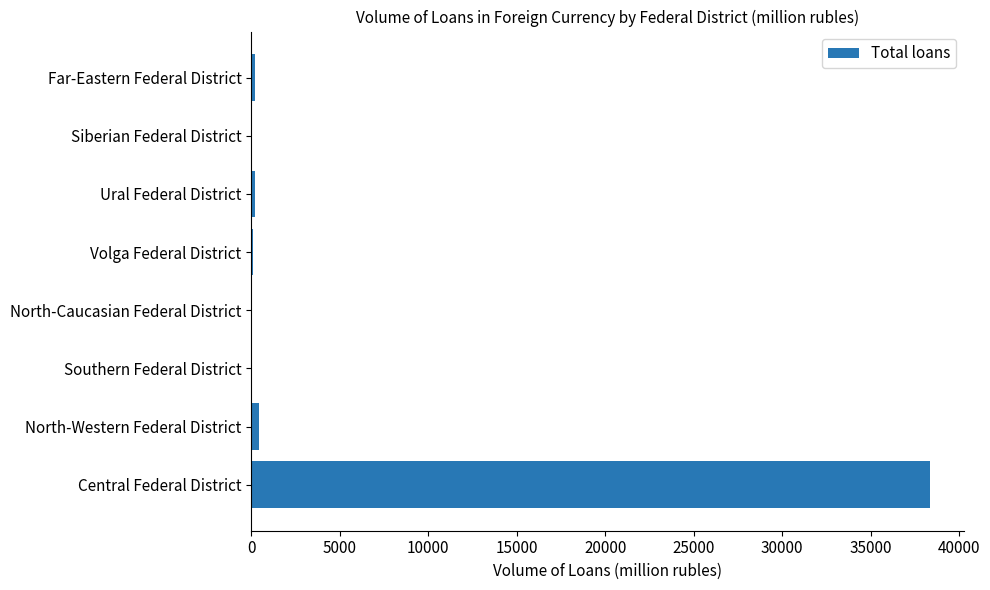

The value at Central Federal District is 38348. True or false?

True